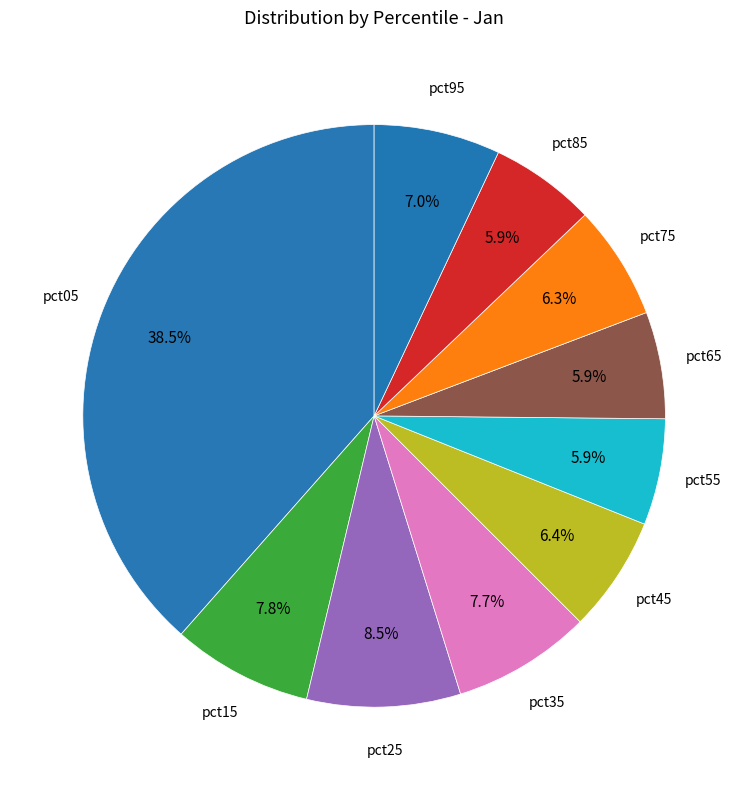

Does any single category account for the majority?

No